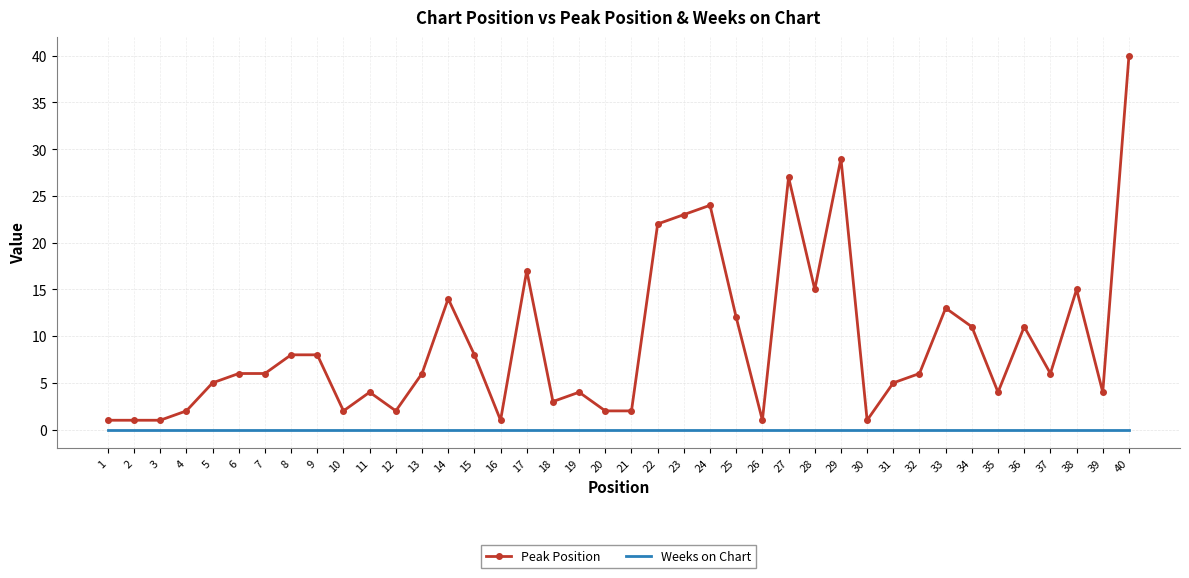

Reading left to right, list all the values displayed in this chart.

Peak Position: 1=1	2=1	3=1	4=2	5=5	6=6	7=6	8=8	9=8	10=2	11=4	12=2	13=6	14=14	15=8	16=1	17=17	18=3	19=4	20=2	21=2	22=22	23=23	24=24	25=12	26=1	27=27	28=15	29=29	30=1	31=5	32=6	33=13	34=11	35=4	36=11	37=6	38=15	39=4	40=40
Weeks on Chart: 1=0	2=0	3=0	4=0	5=0	6=0	7=0	8=0	9=0	10=0	11=0	12=0	13=0	14=0	15=0	16=0	17=0	18=0	19=0	20=0	21=0	22=0	23=0	24=0	25=0	26=0	27=0	28=0	29=0	30=0	31=0	32=0	33=0	34=0	35=0	36=0	37=0	38=0	39=0	40=0